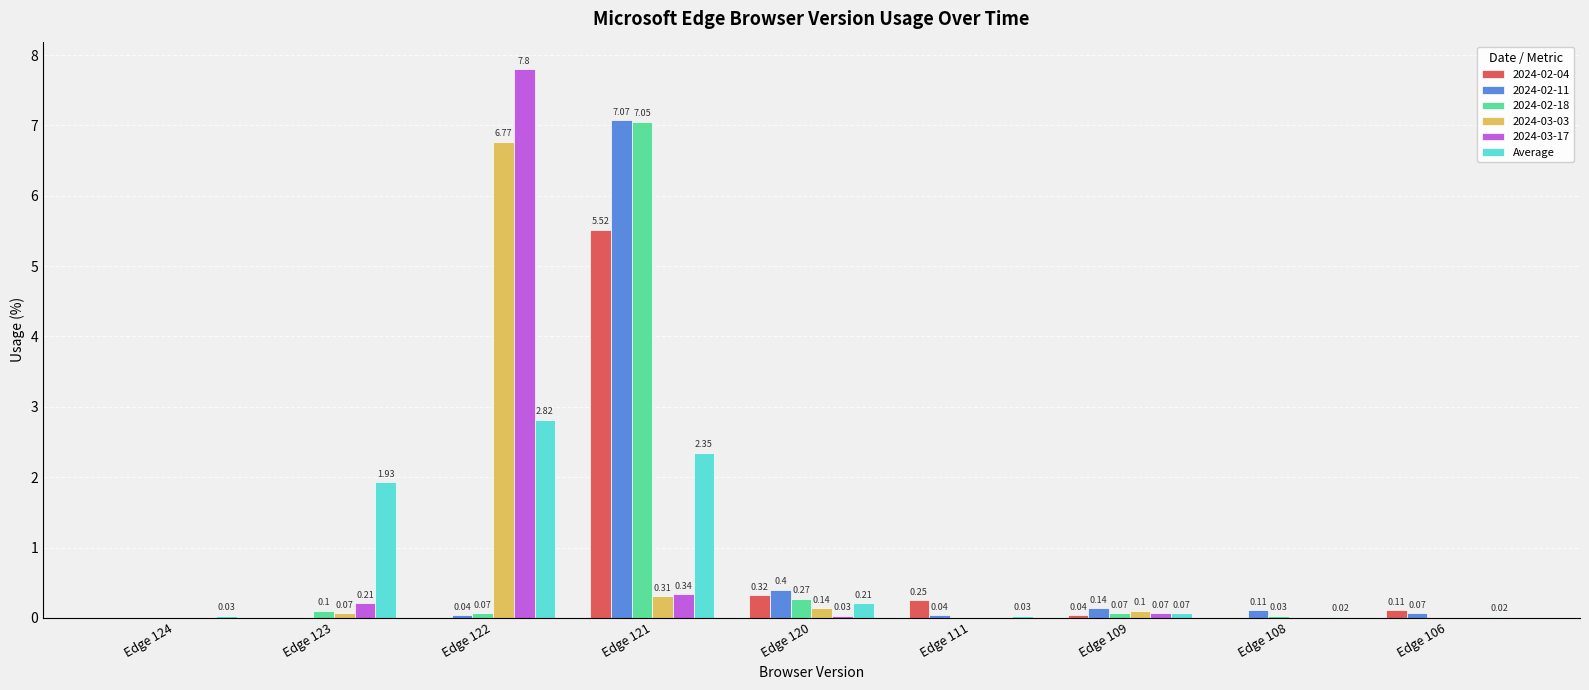

Which series has the largest total across all categories?

2024-03-17